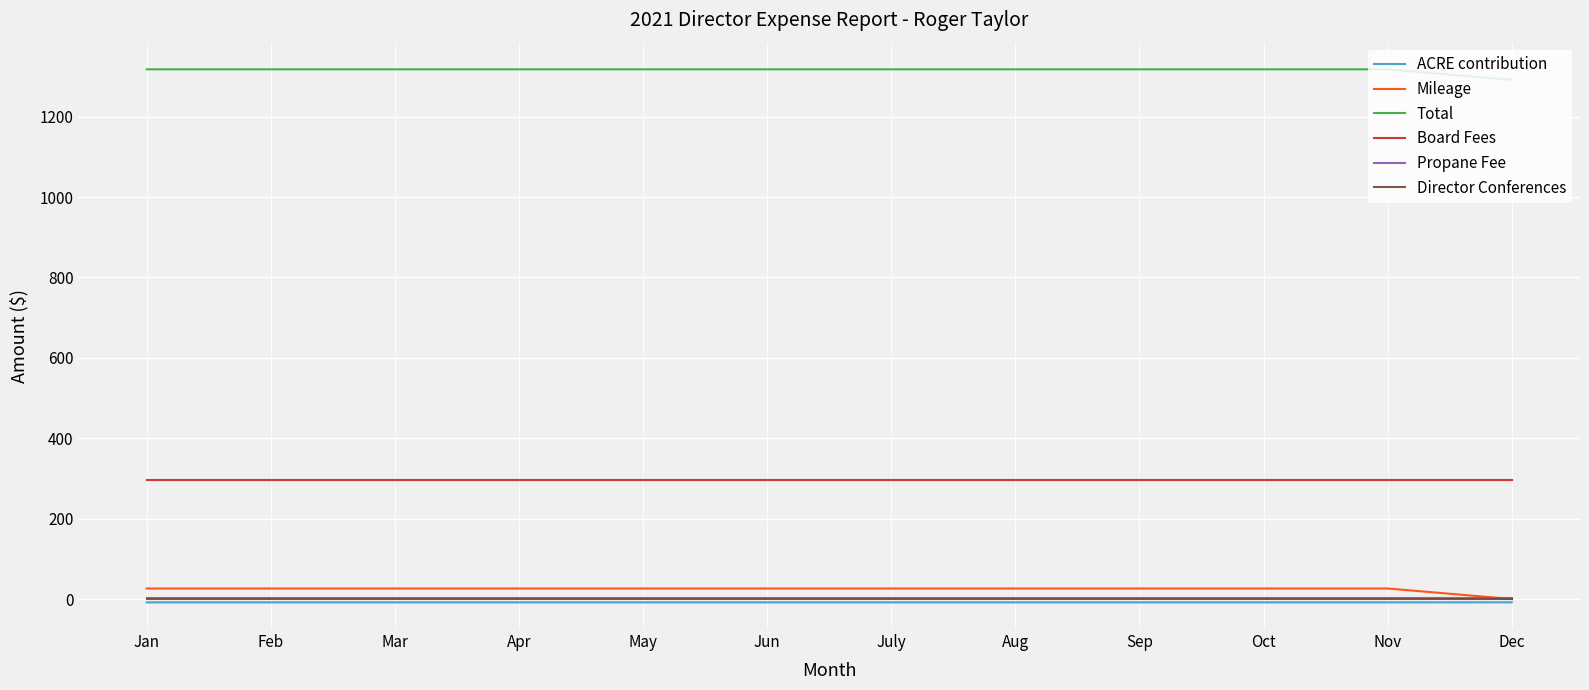

True or false: Mileage and Board Fees cross at least once.

False